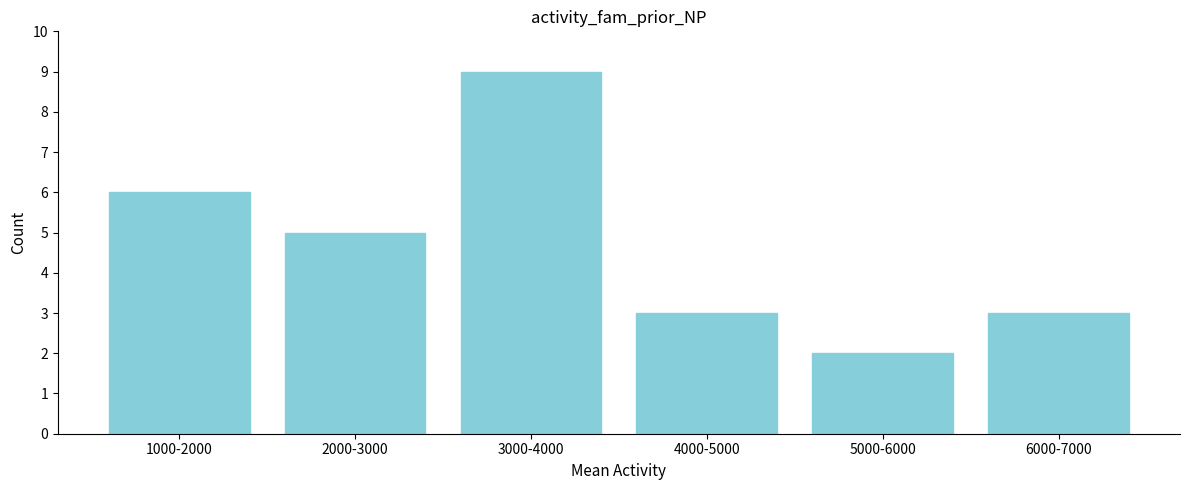

Reading left to right, what are all the values shown in this chart?

6	5	9	3	2	3